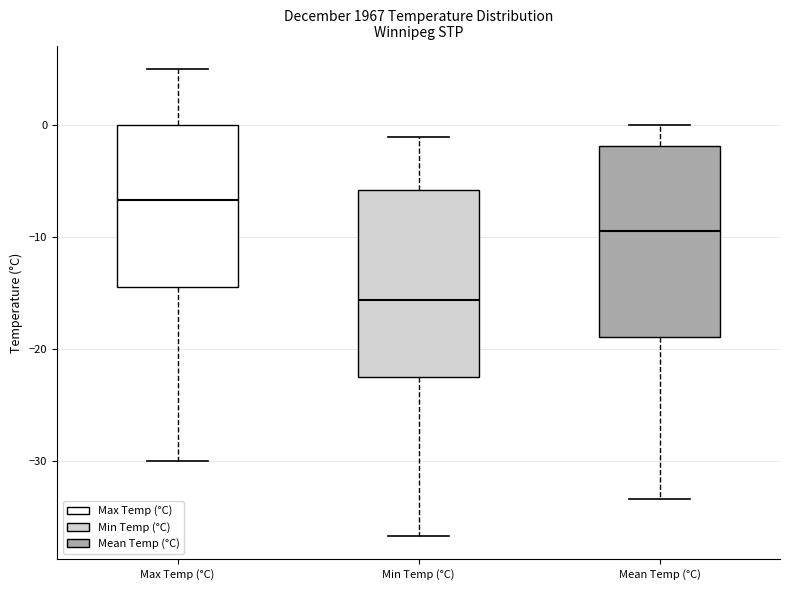

Reading left to right, transcribe this box plot: for each box, give where its median line is, the range the box spans, and where its two whiskers end, as read against the y-axis. The values are not printed on the chart, so give them approximately, as read against the axis.

Max Temp (°C): median -7, box -14 to 0, whiskers -30 to 5
Min Temp (°C): median -16, box -22 to -6, whiskers -37 to -1
Mean Temp (°C): median -9, box -19 to -2, whiskers -33 to 0